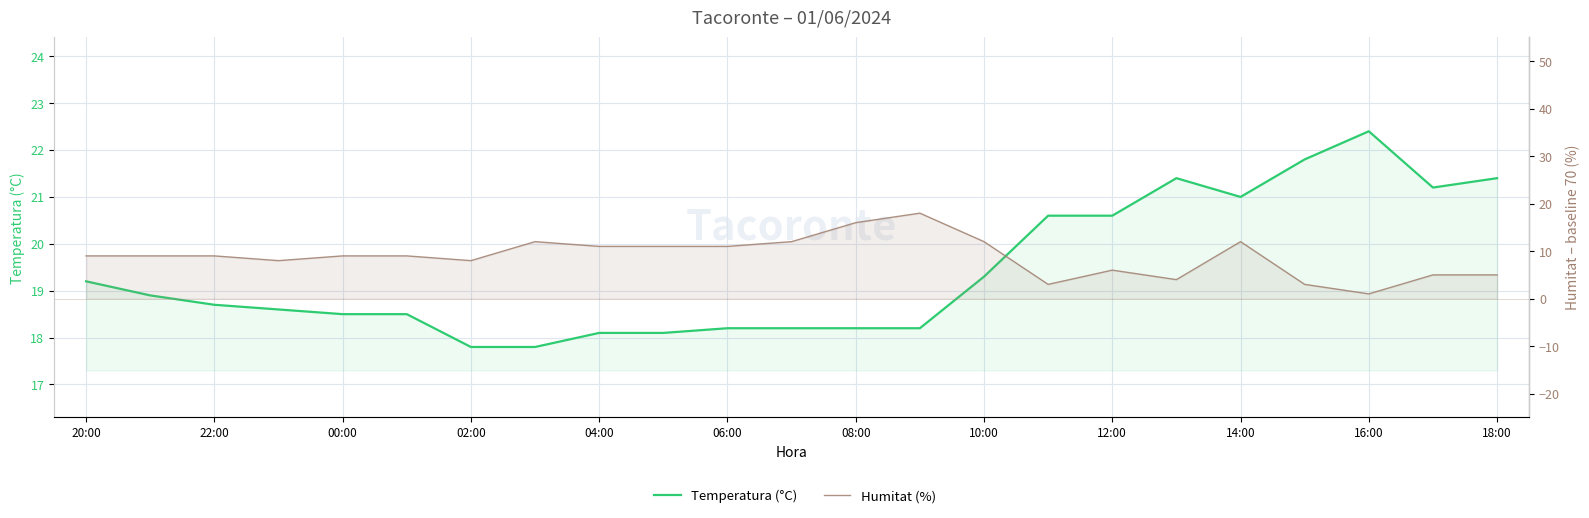

Is it true that Temperatura (°C) equals 6.2 at 04:00?

False